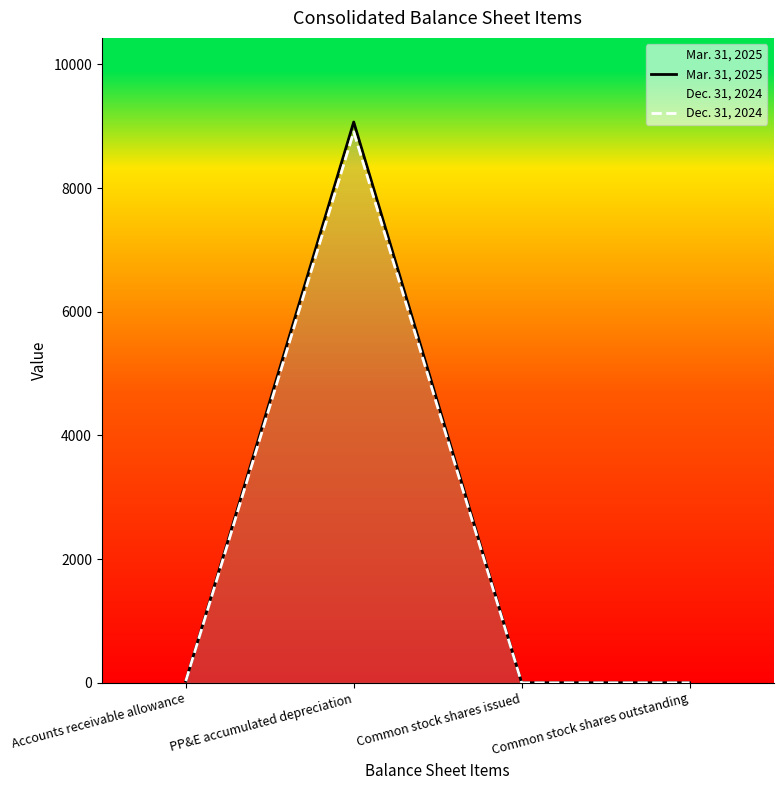

Does the chart display data point markers on the line(s)?

No